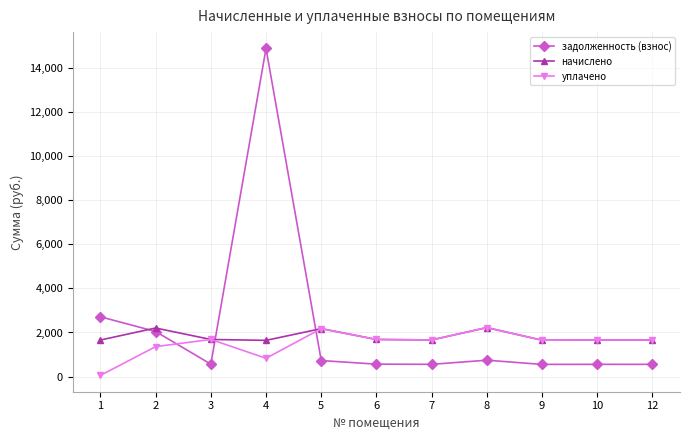

What is the value of the уплачено point at the 4th from the left?

828.0